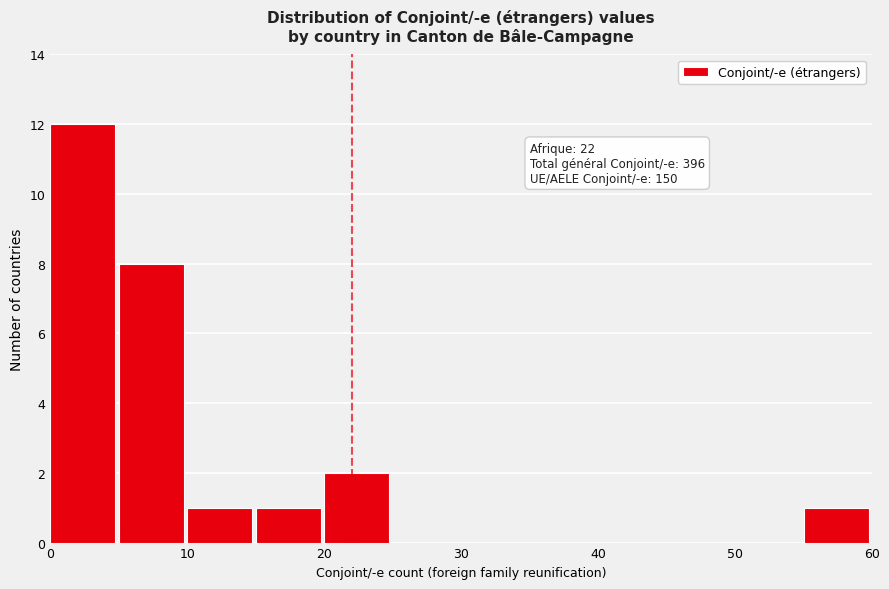

Over which range of the x-axis is the bar tallest?

0 to 5